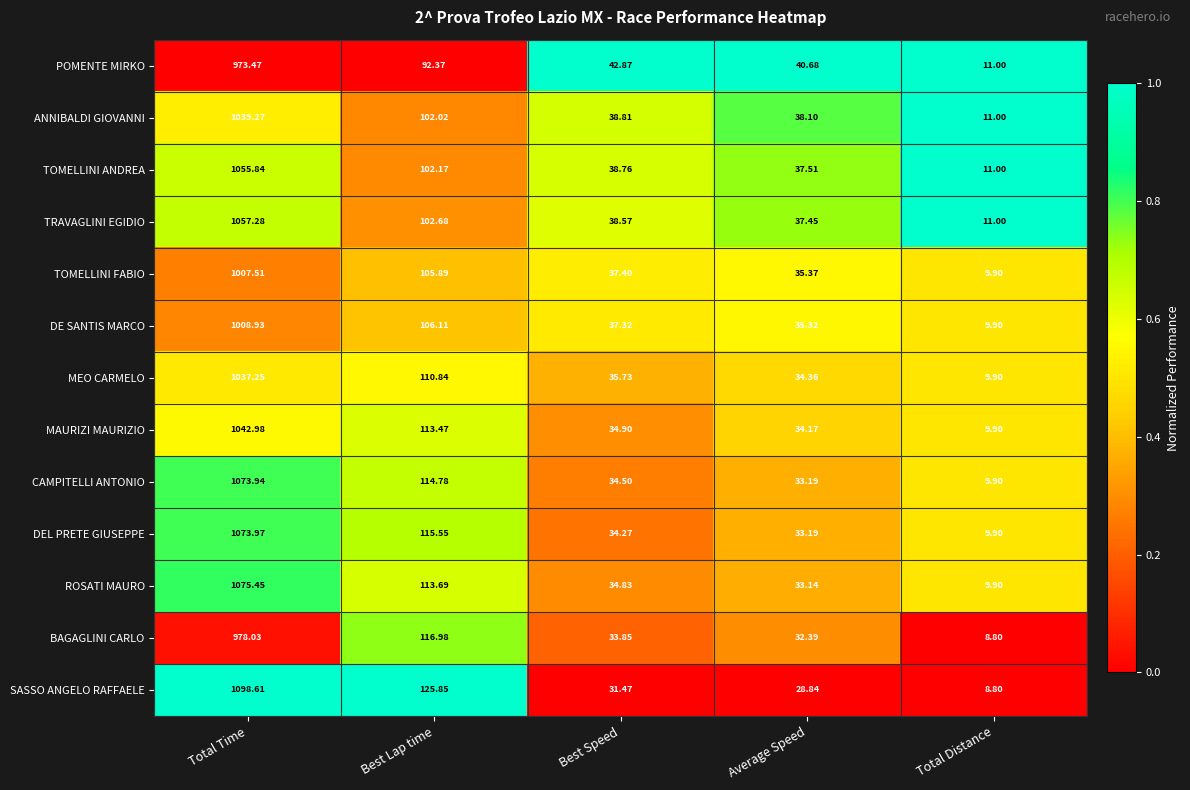

Which category has the lowest value in the ROSATI MAURO series?

Total Distance